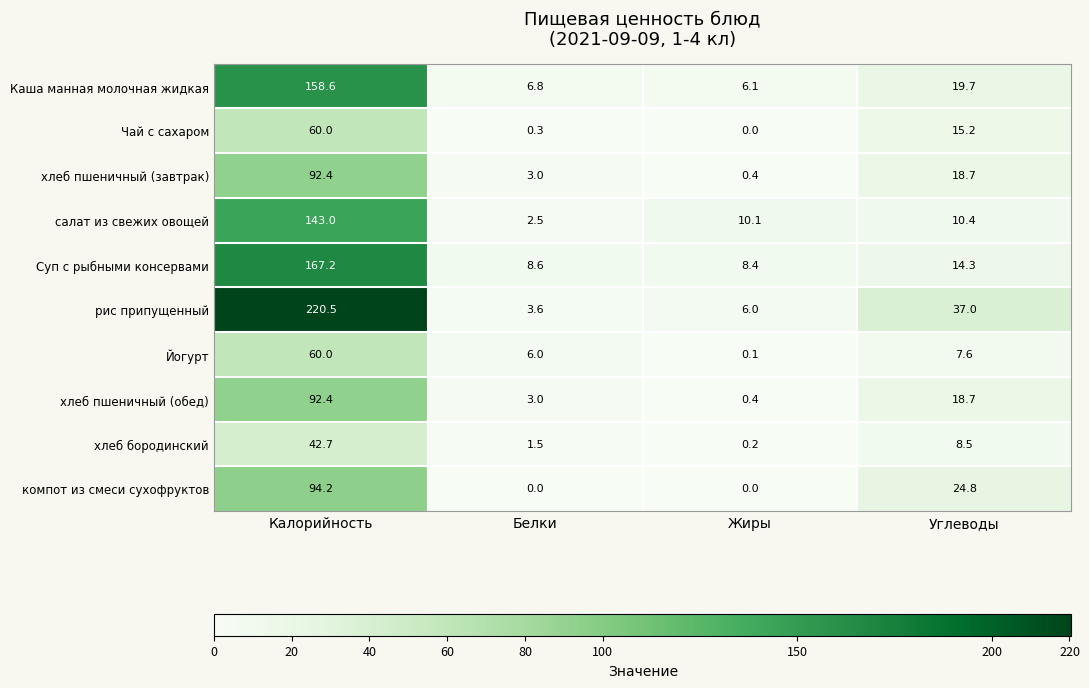

The Суп с рыбными консервами series shows 238.6 at Калорийность. True or false?

False